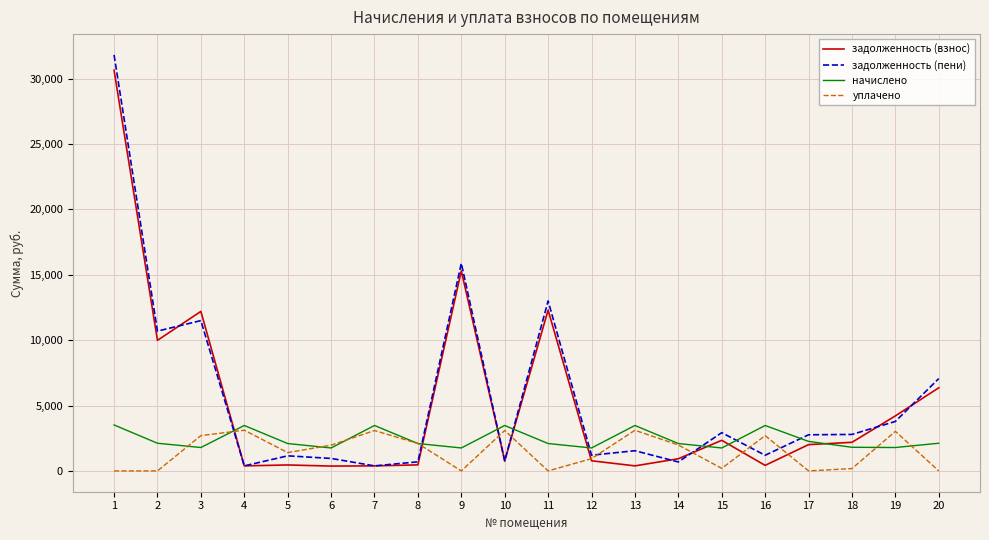

The value of задолженность (пени) at 2 is 10692.2. True or false?

True